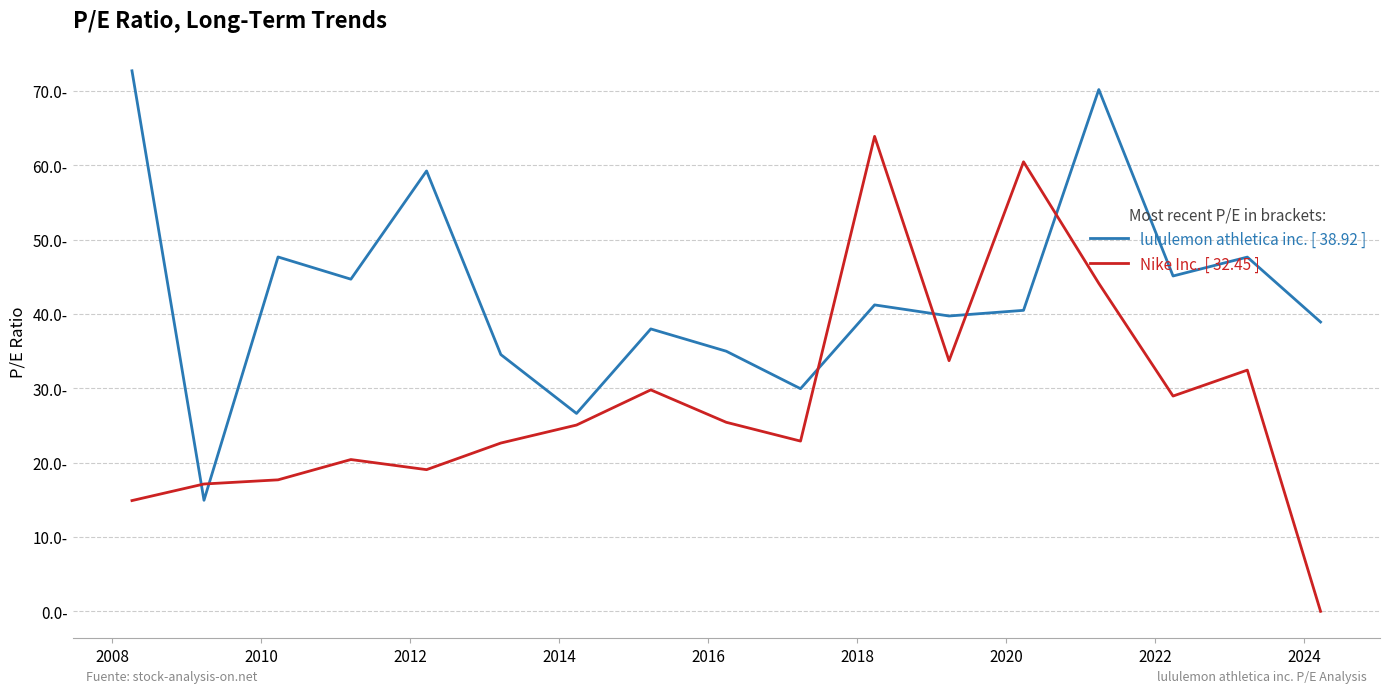

Is this an area chart (filled region under the line)?

No